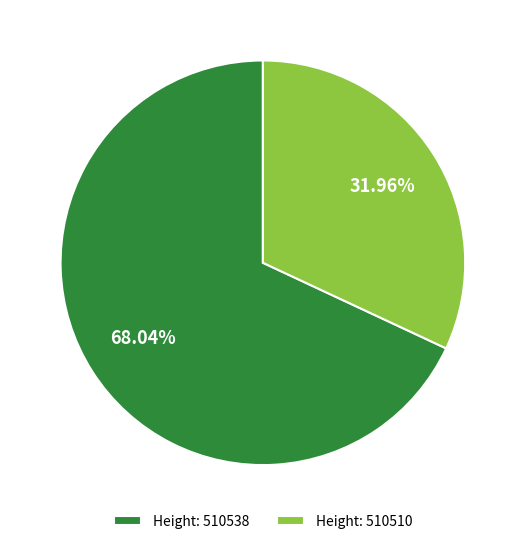

To the nearest percent, what is the average slice percentage?

50%